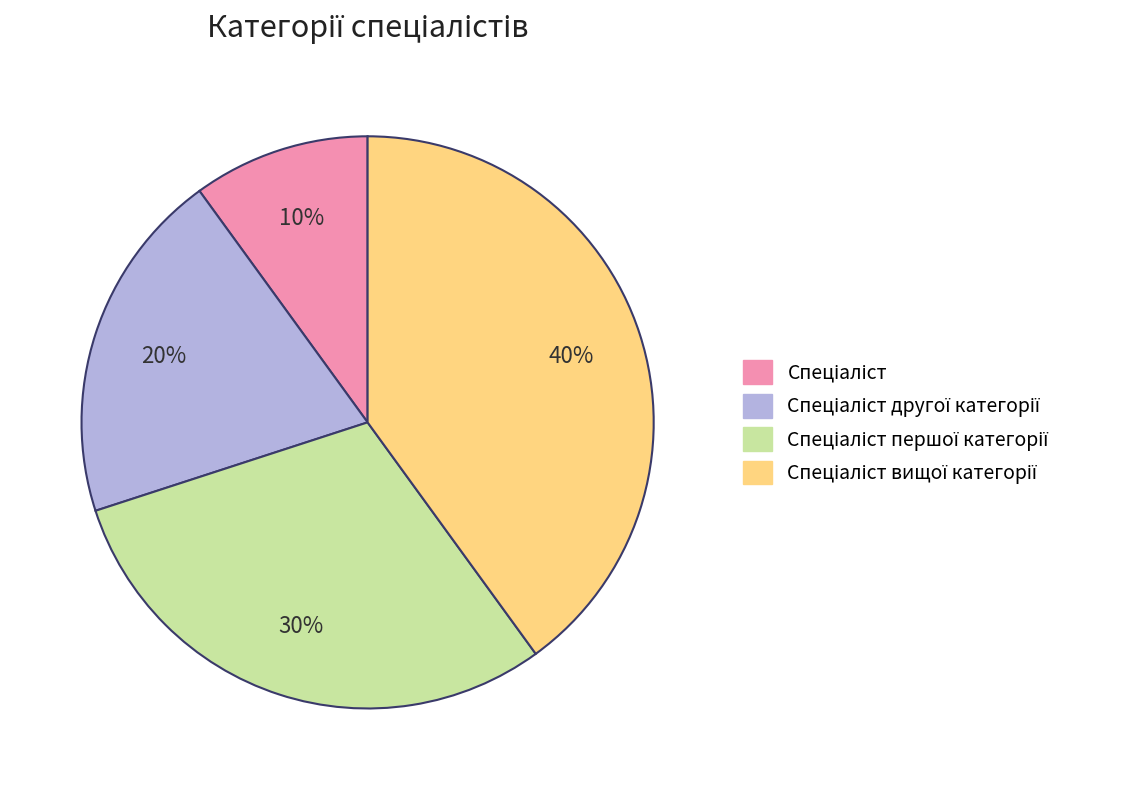

To the nearest percent, what is the difference between the largest and smallest slice percentages?

30%